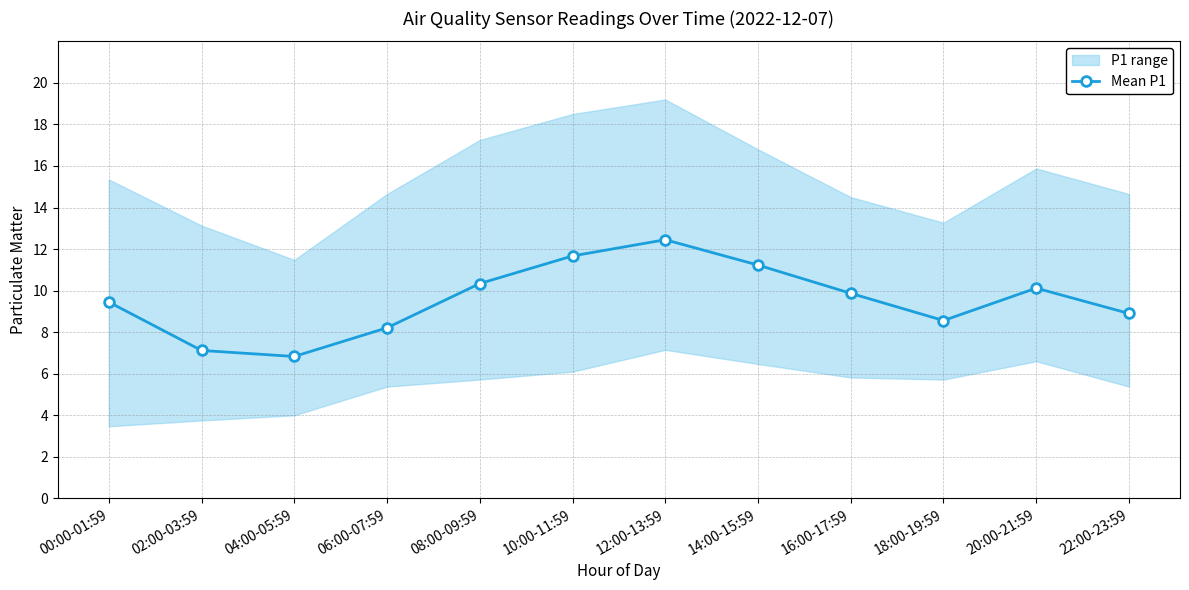

Which category has the highest value across all series?

12:00-13:59